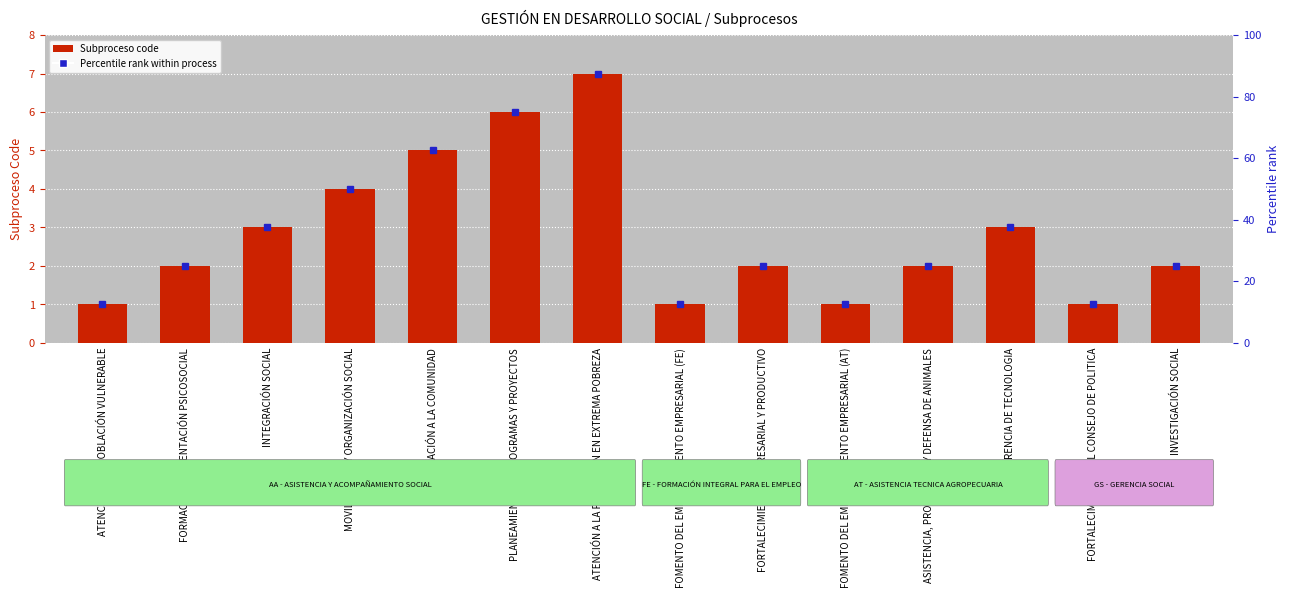

What is the minimum value shown in the chart?

1